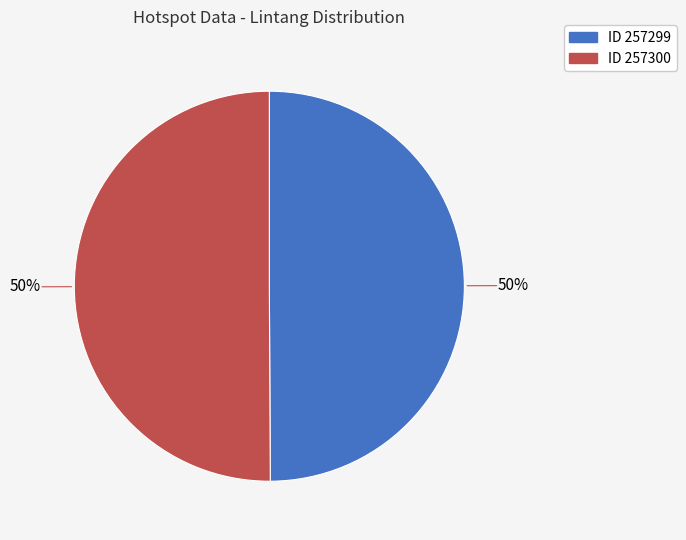

To the nearest percent, what is the average slice percentage?

50%